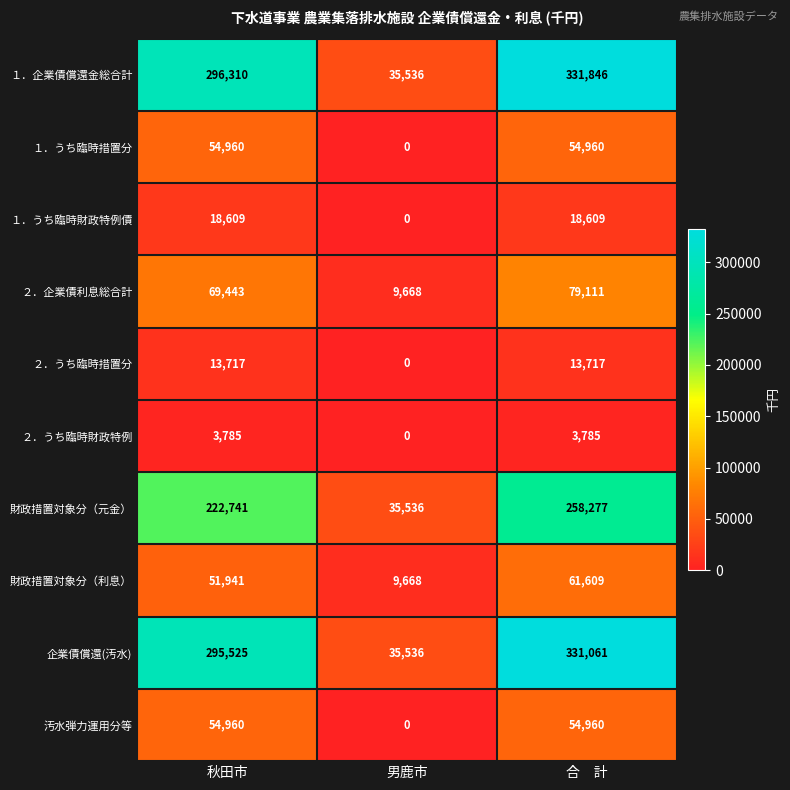

Reading left to right, list all the values displayed in this chart.

１．企業債償還金総合計: 296310	35536	331846
１．うち臨時措置分: 54960	0	54960
１．うち臨時財政特例債: 18609	0	18609
２．企業債利息総合計: 69443	9668	79111
２．うち臨時措置分: 13717	0	13717
２．うち臨時財政特例: 3785	0	3785
財政措置対象分（元金）: 222741	35536	258277
財政措置対象分（利息）: 51941	9668	61609
企業債償還(汚水): 295525	35536	331061
汚水弾力運用分等: 54960	0	54960